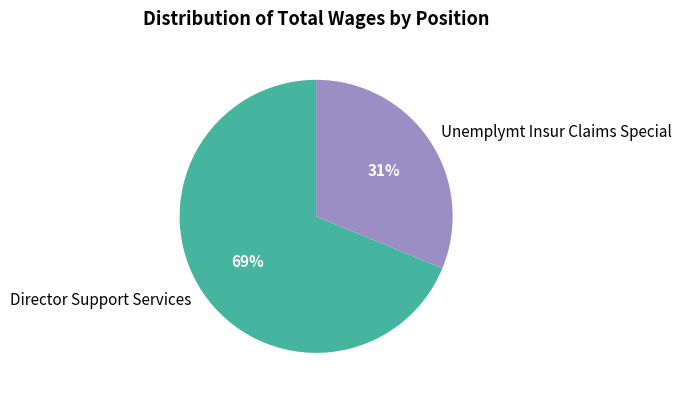

Which has a higher value, Unemplymt Insur Claims Special or Director Support Services?

Director Support Services